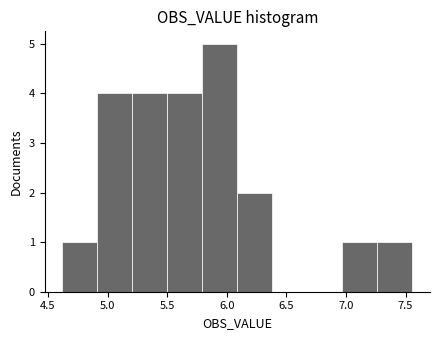

Reading left to right, list every bar in this chart as the range it spans on the x-axis followed by its height. Neither the bar edges nor the heights are printed on the chart, so give them approximately, as read against the axes.

4.60 to 4.90: 1
4.90 to 5.20: 4
5.20 to 5.50: 4
5.50 to 5.80: 4
5.80 to 6.10: 5
6.10 to 6.40: 2
6.40 to 6.70: 0
6.70 to 6.95: 0
6.95 to 7.25: 1
7.25 to 7.55: 1